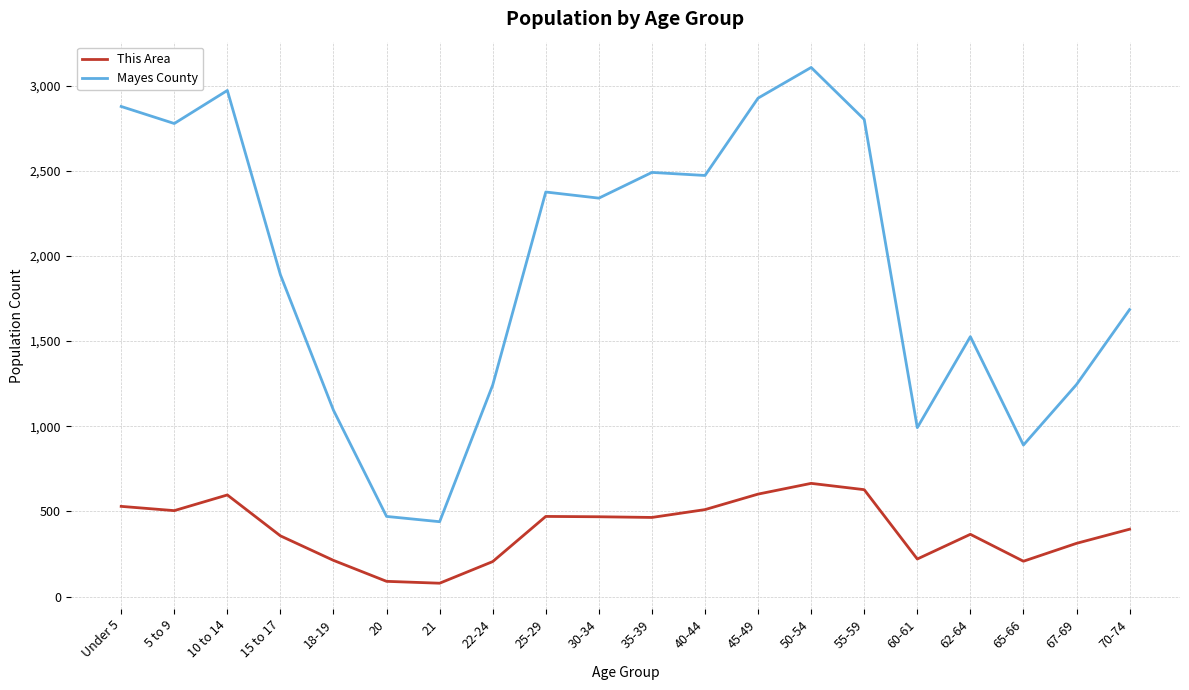

What is the average value of the Mayes County series?

1930